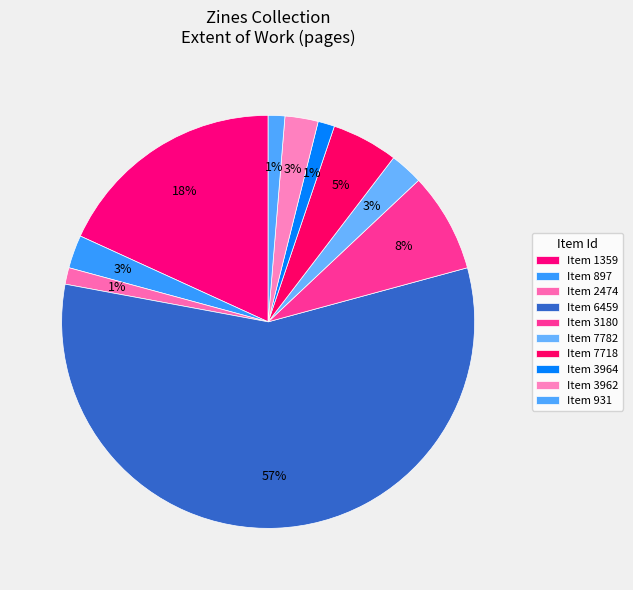

Which category has the smallest portion of the pie?

2474